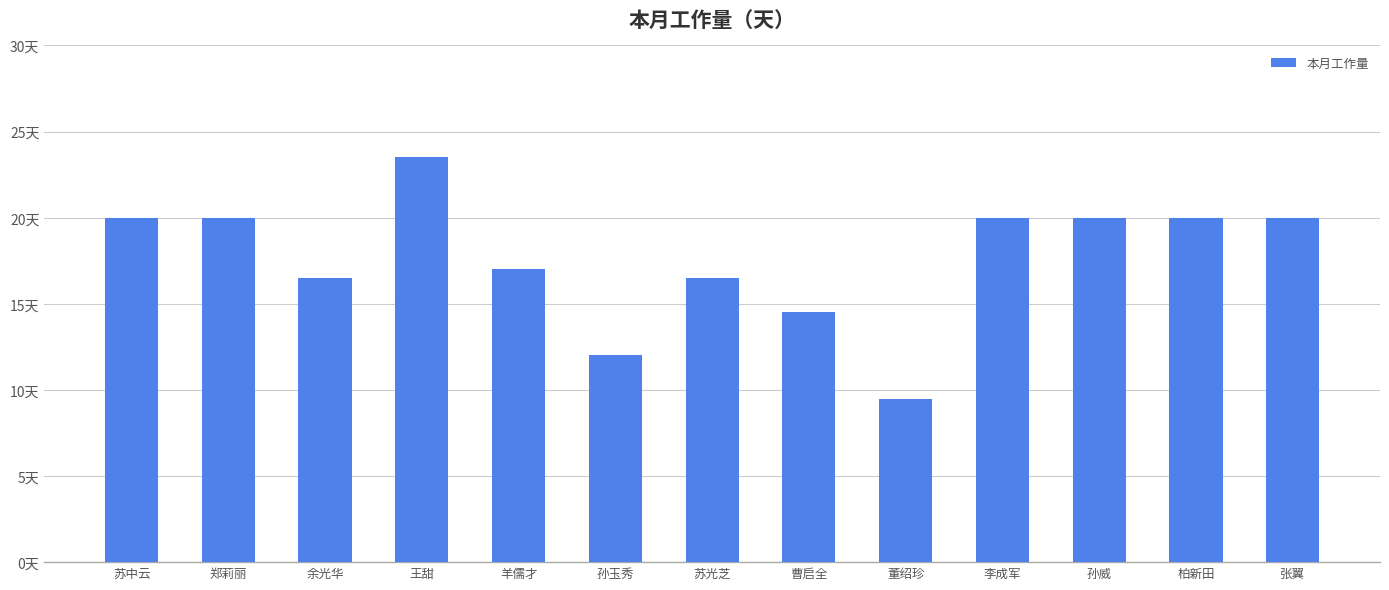

Are the bars horizontal?

No